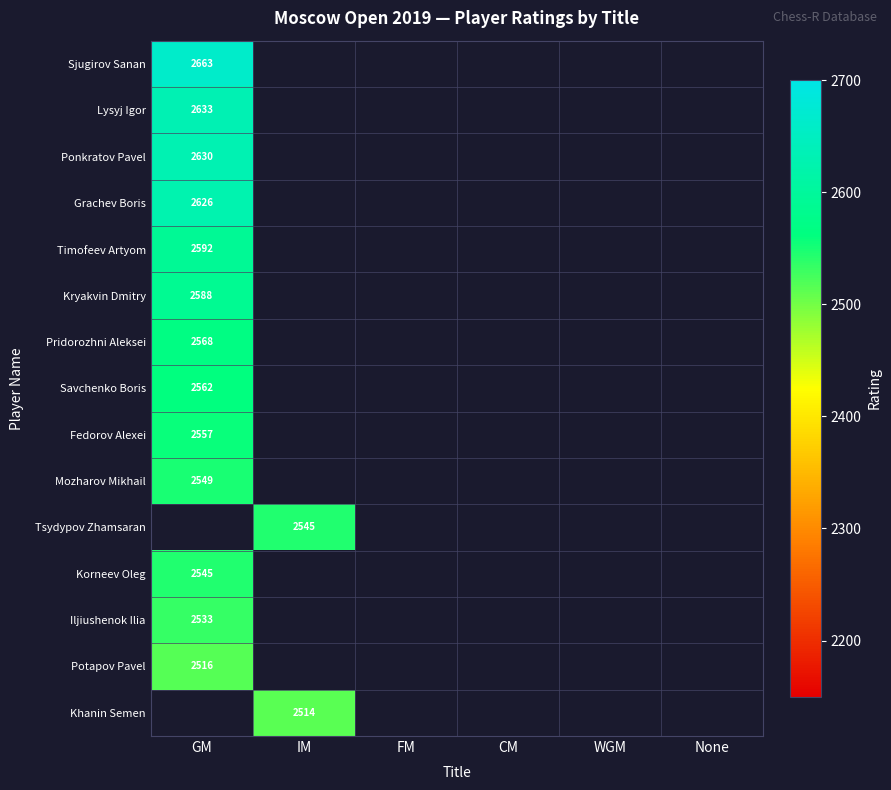

Which has a higher value, FM or GM?

GM